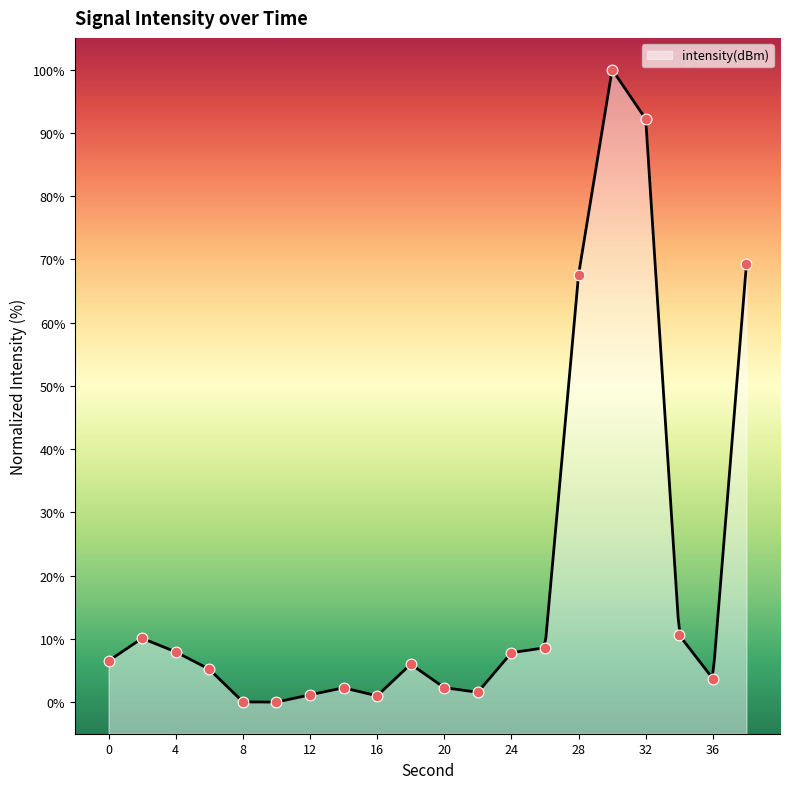

Which has a higher value, 6 or 20?

6